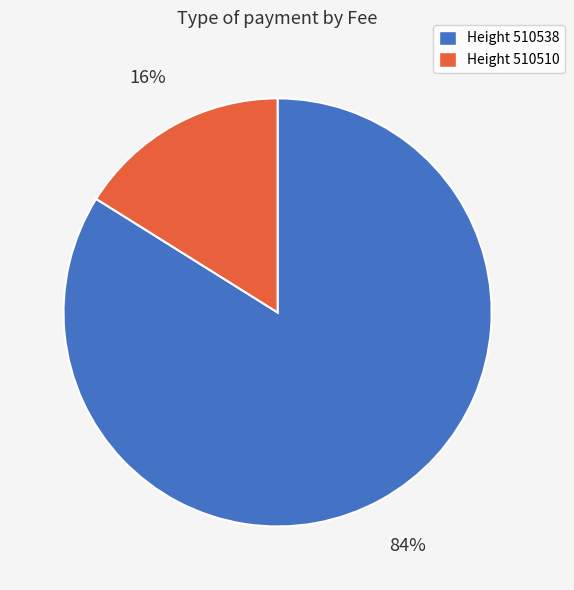

Is there a majority slice in this chart?

Yes